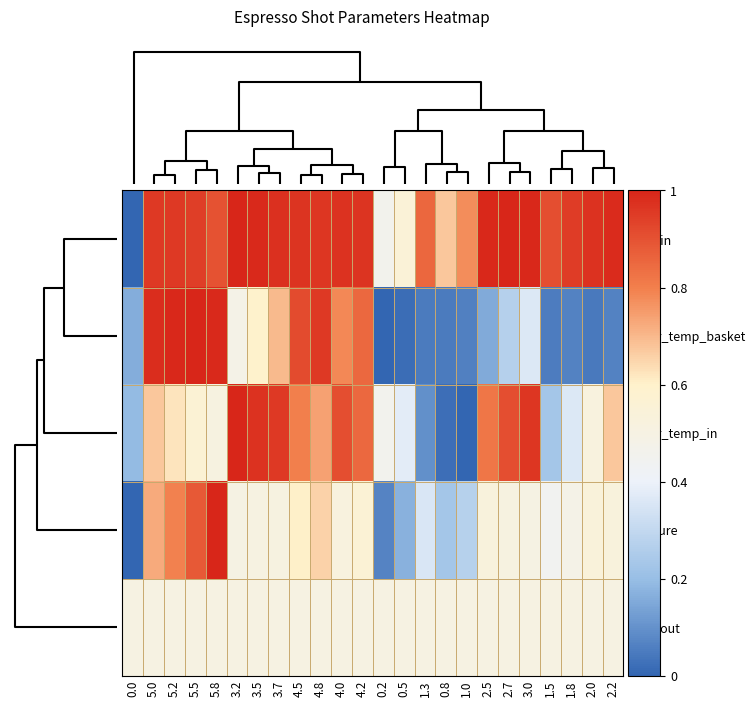

Rank the series by their maximum value, from lowest to highest.

flow_out, flow_in, water_temp_basket, water_temp_in, pressure